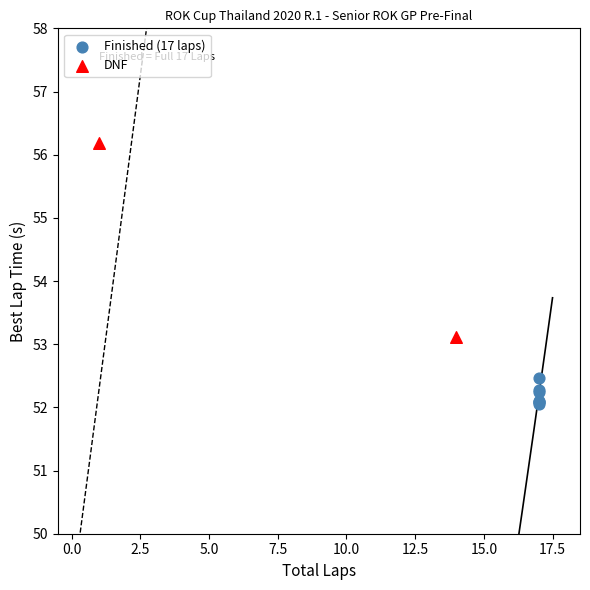

Which series contains the lowest Y value?

Finished (17 laps)